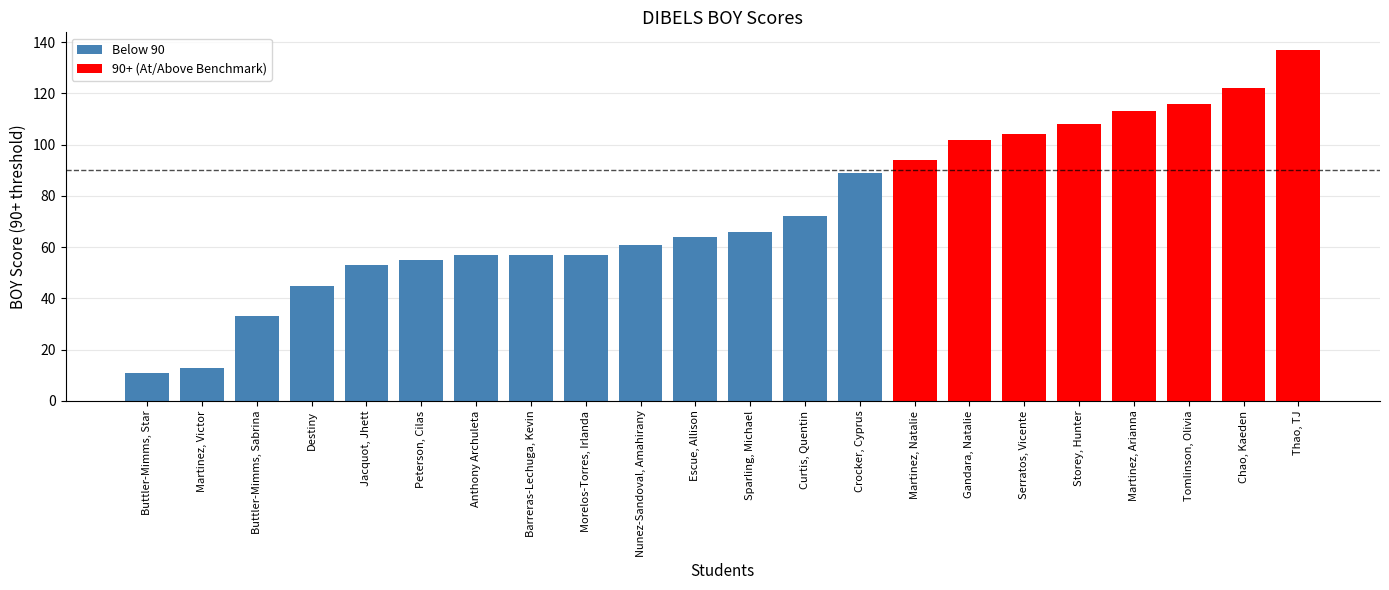

Is it true that the value at Morelos-Torres, Irlanda is 36?

False